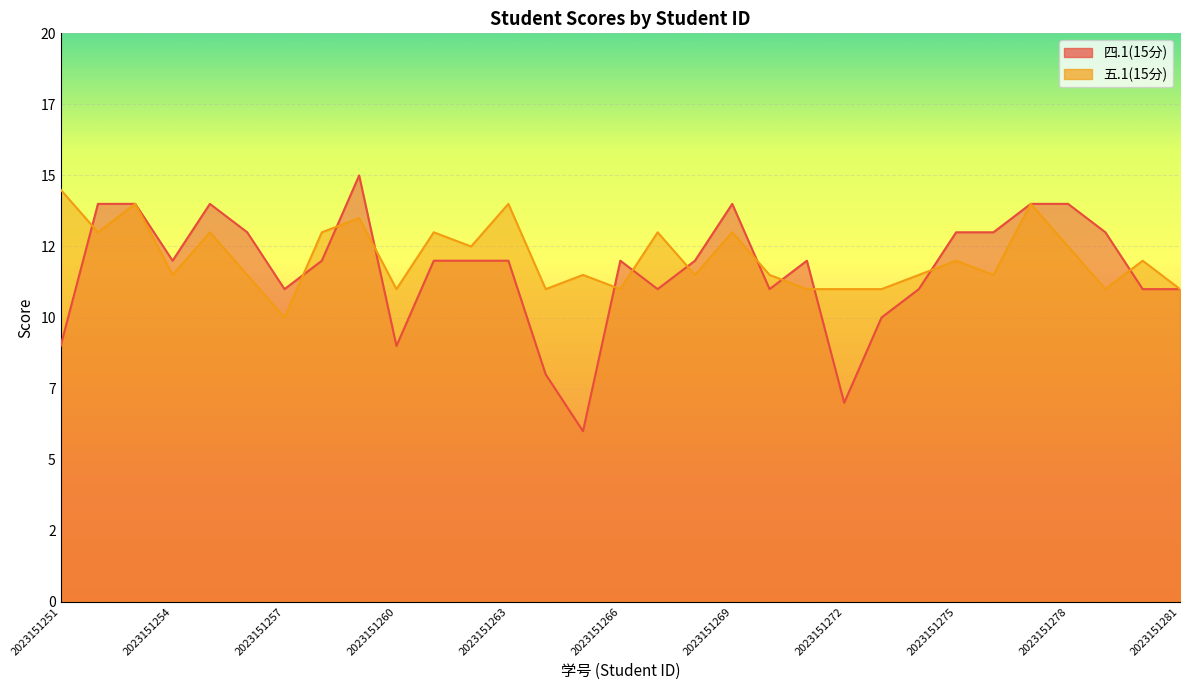

List the series in order of their peak value, lowest first.

五.1(15分), 四.1(15分)